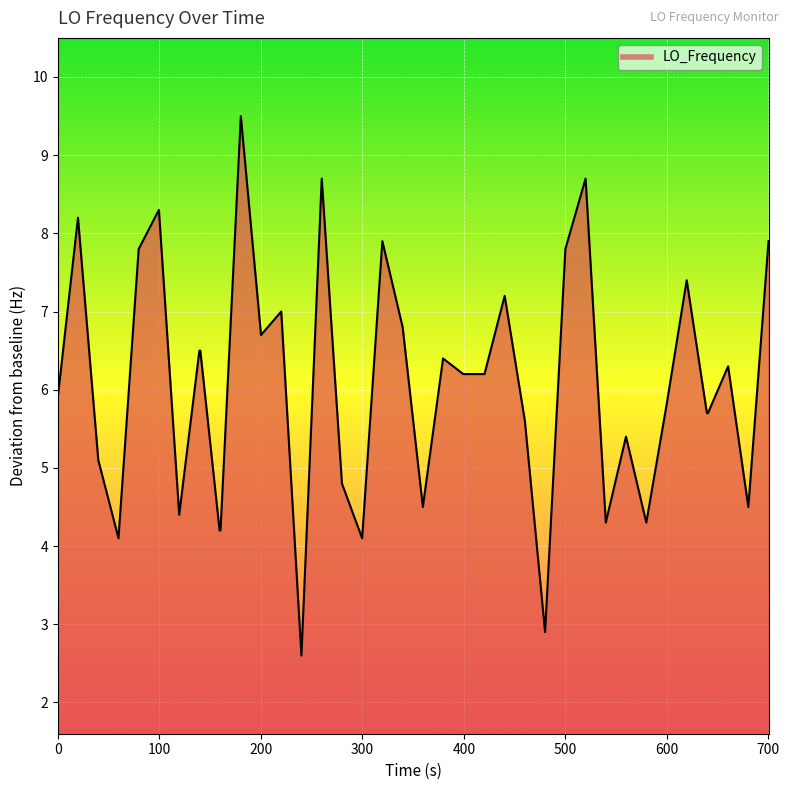

What is the difference between the maximum and minimum values?

6.9